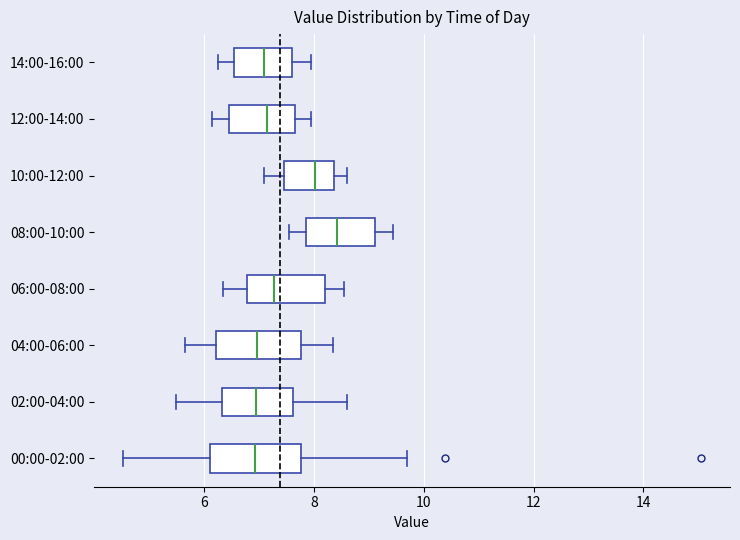

Where does the median line of the box for 08:00-10:00 sit on the x-axis? The values are not printed on the chart, so give them approximately, as read against the axis.

8.4